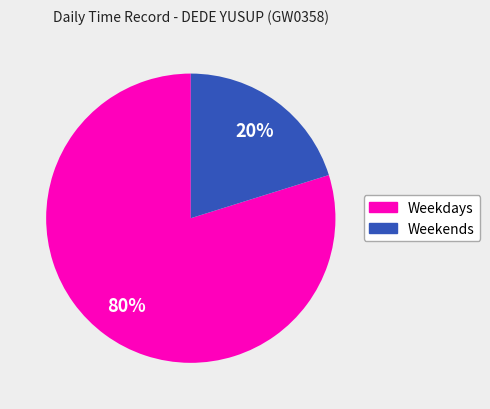

How many segments does this pie chart have?

2